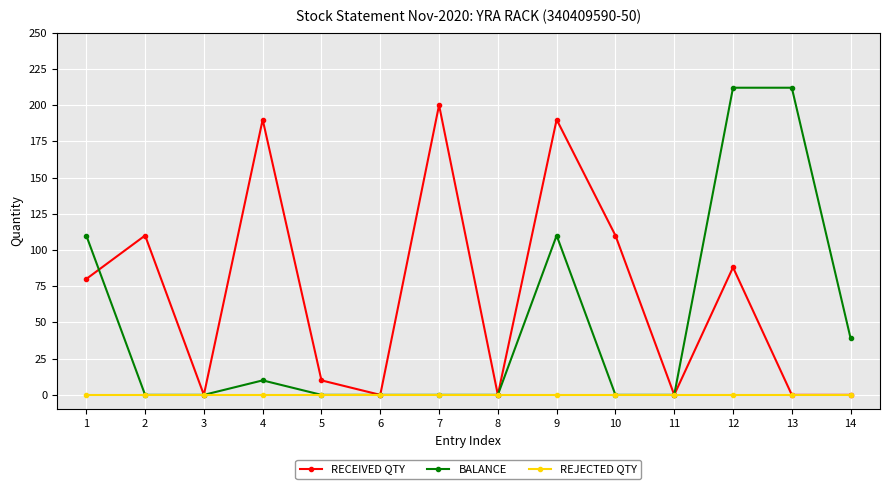

What is the total value across all series at 1?

190